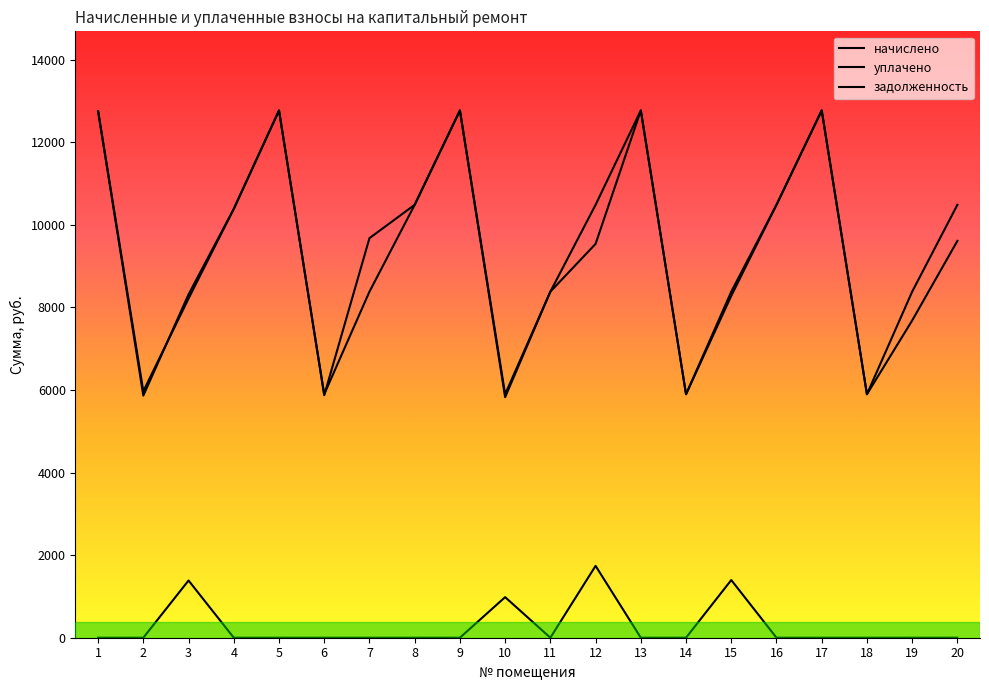

True or false: задолженность and начислено cross at least once.

False